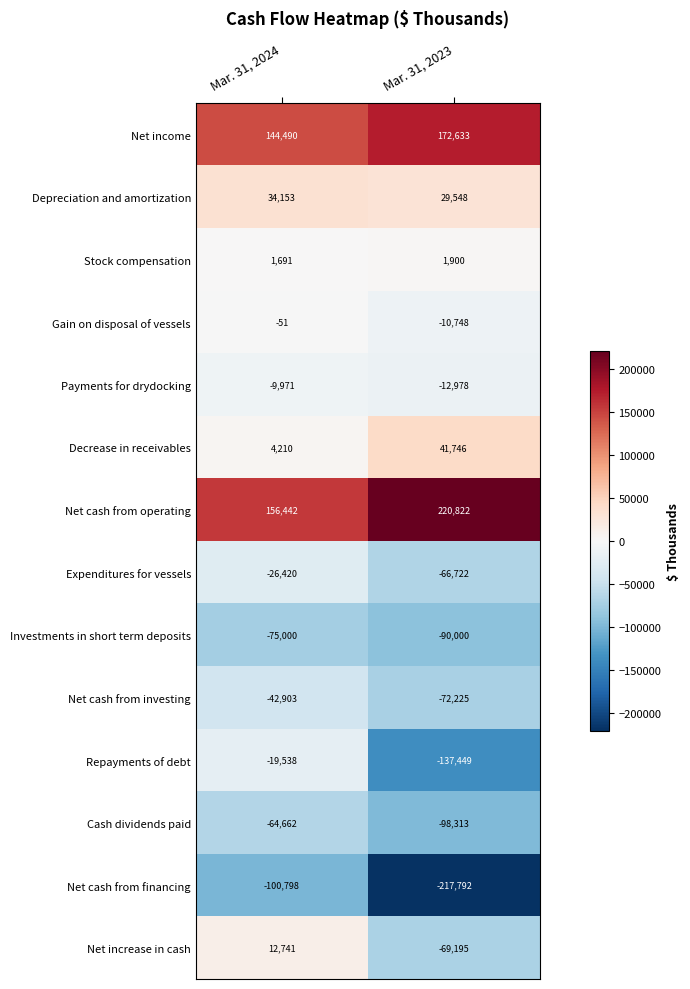

Which category has the highest value across all series?

Mar. 31, 2023